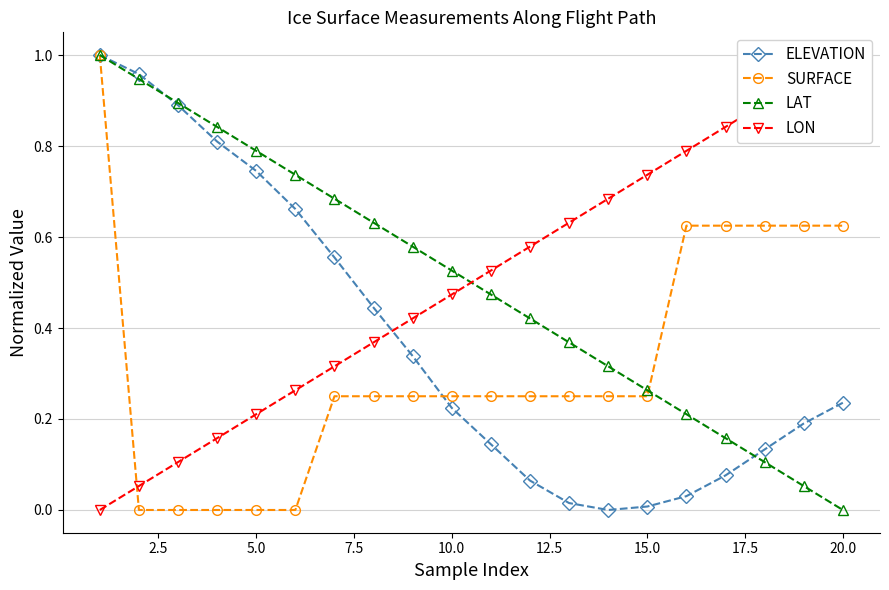

True or false: ELEVATION has more than 2 interior local peaks.

False